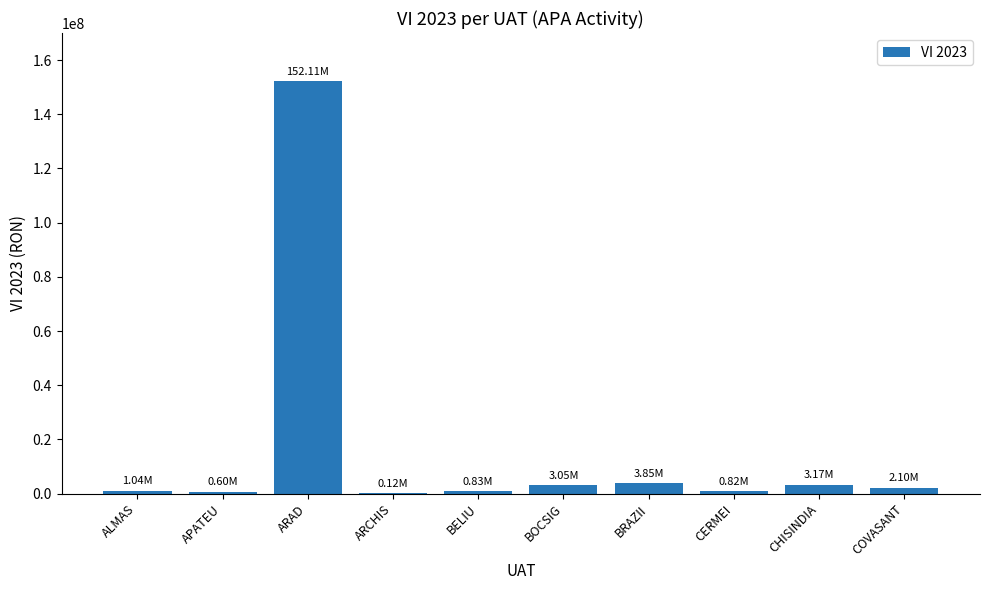

Approximately how many times larger is the value at ARAD compared to BRAZII?

39.5